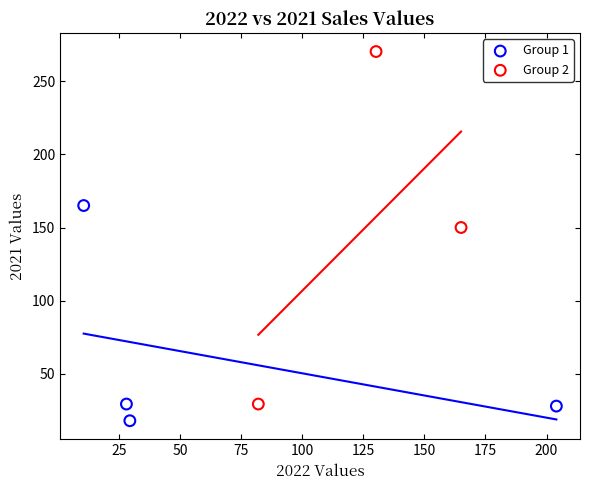

Which series contains the highest Y value?

Group 2